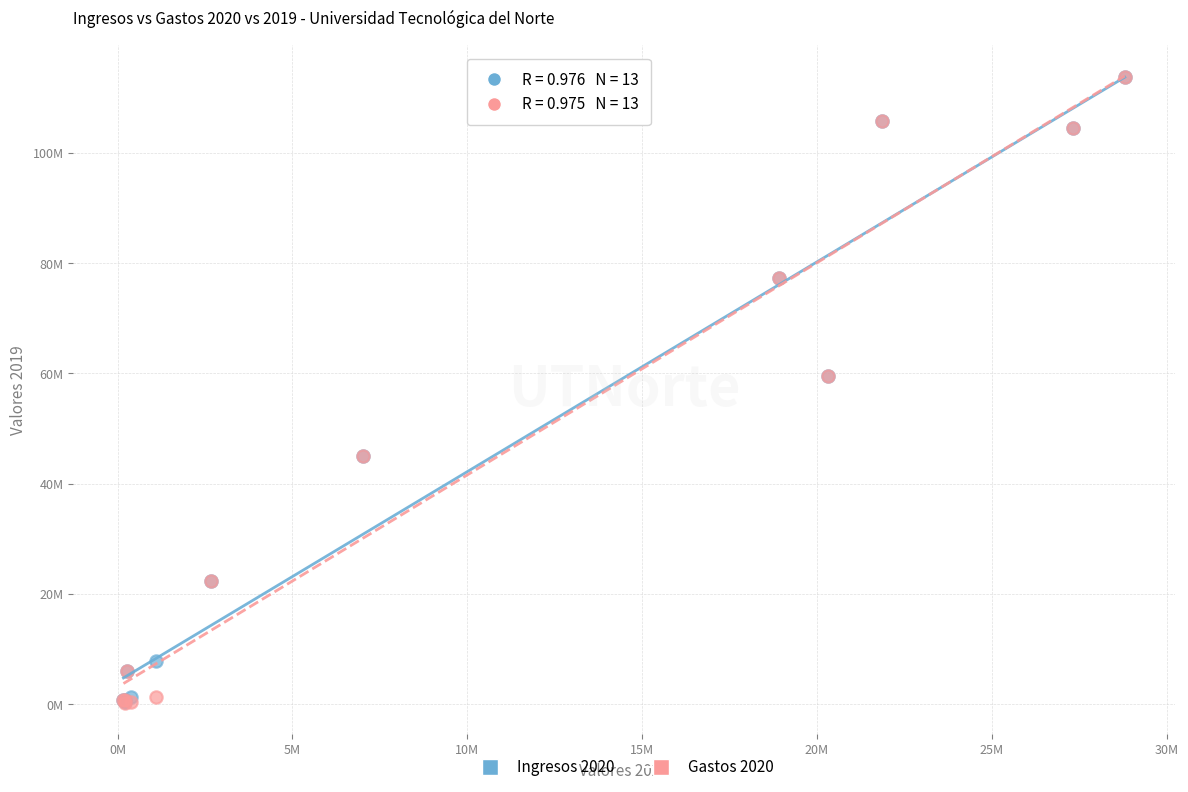

What are all the series names shown in the legend?

Ingresos 2020, Gastos 2020